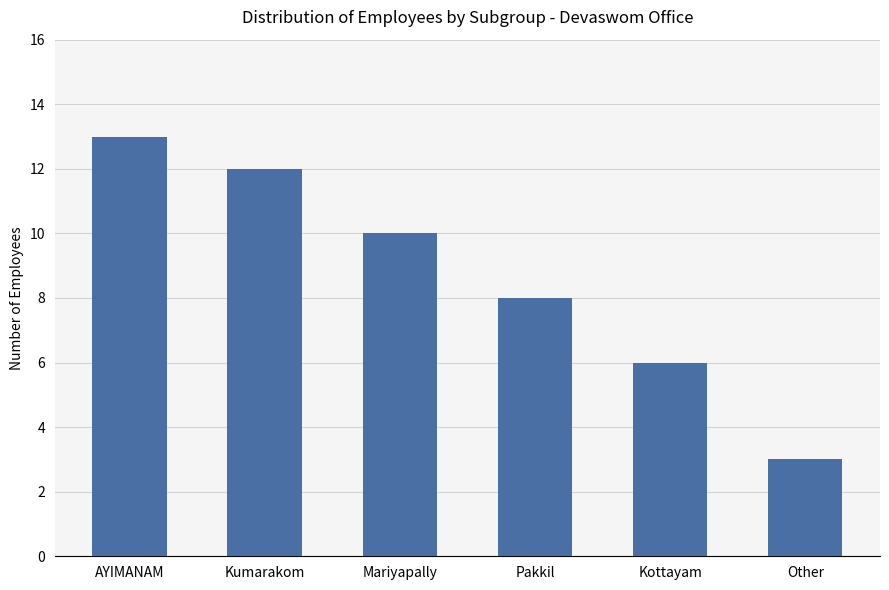

Which label corresponds to the smallest value in the chart?

Other